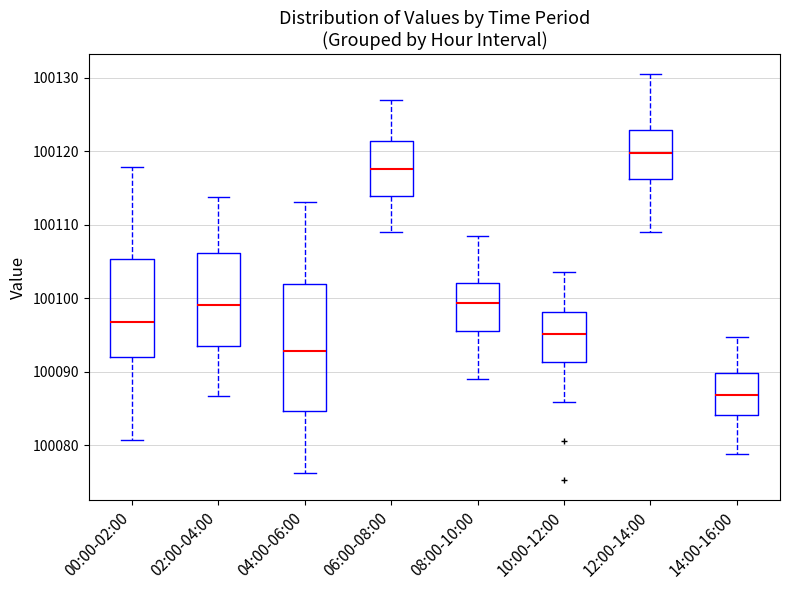

Which box is the tallest, from its lower edge to its upper edge?

04:00-06:00